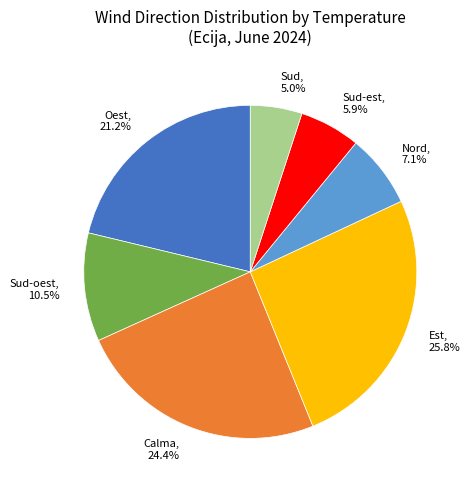

Does Sud, 5.0% account for over 50% of the chart?

No